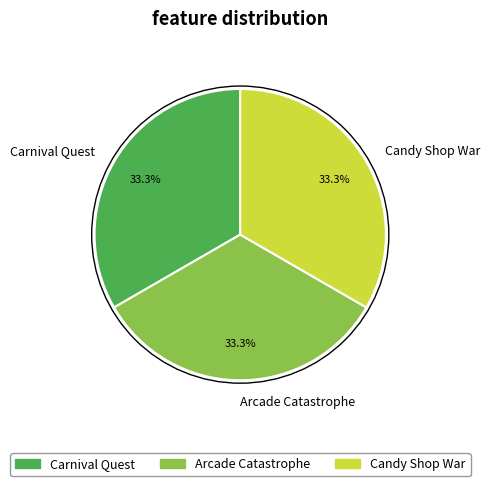

Combined, do Arcade Catastrophe and Carnival Quest account for over 50%?

Yes